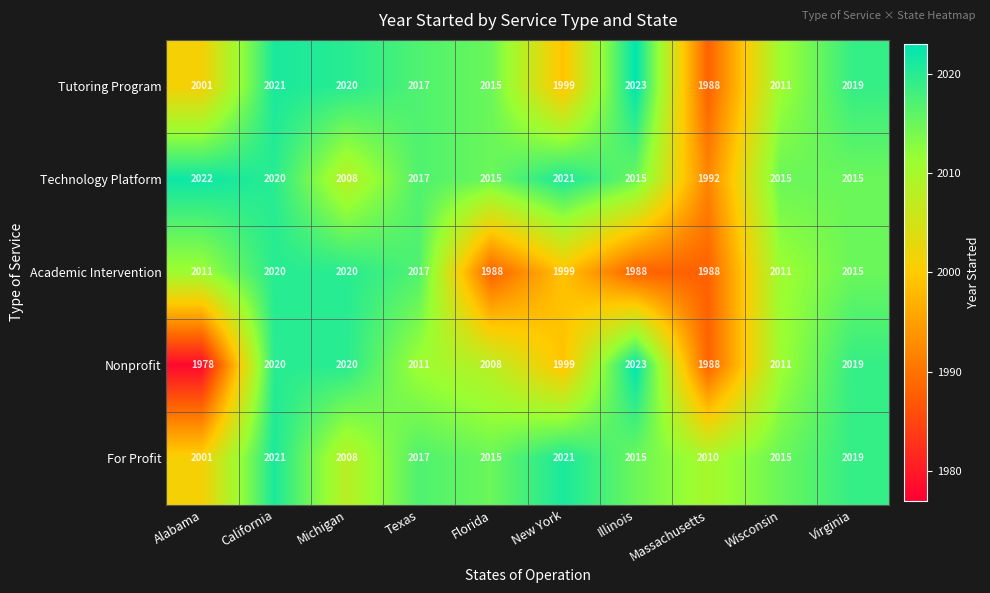

Is the value of Nonprofit at Wisconsin greater than the value of Technology Platform at Virginia?

No